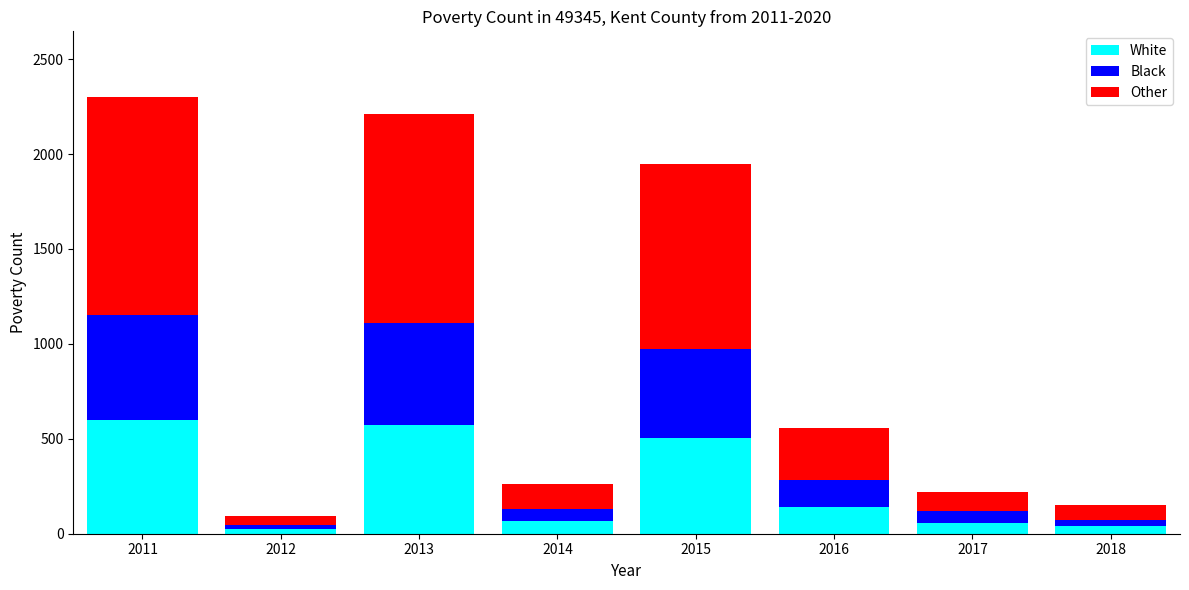

What is the total value across all series at 2017?

222.3